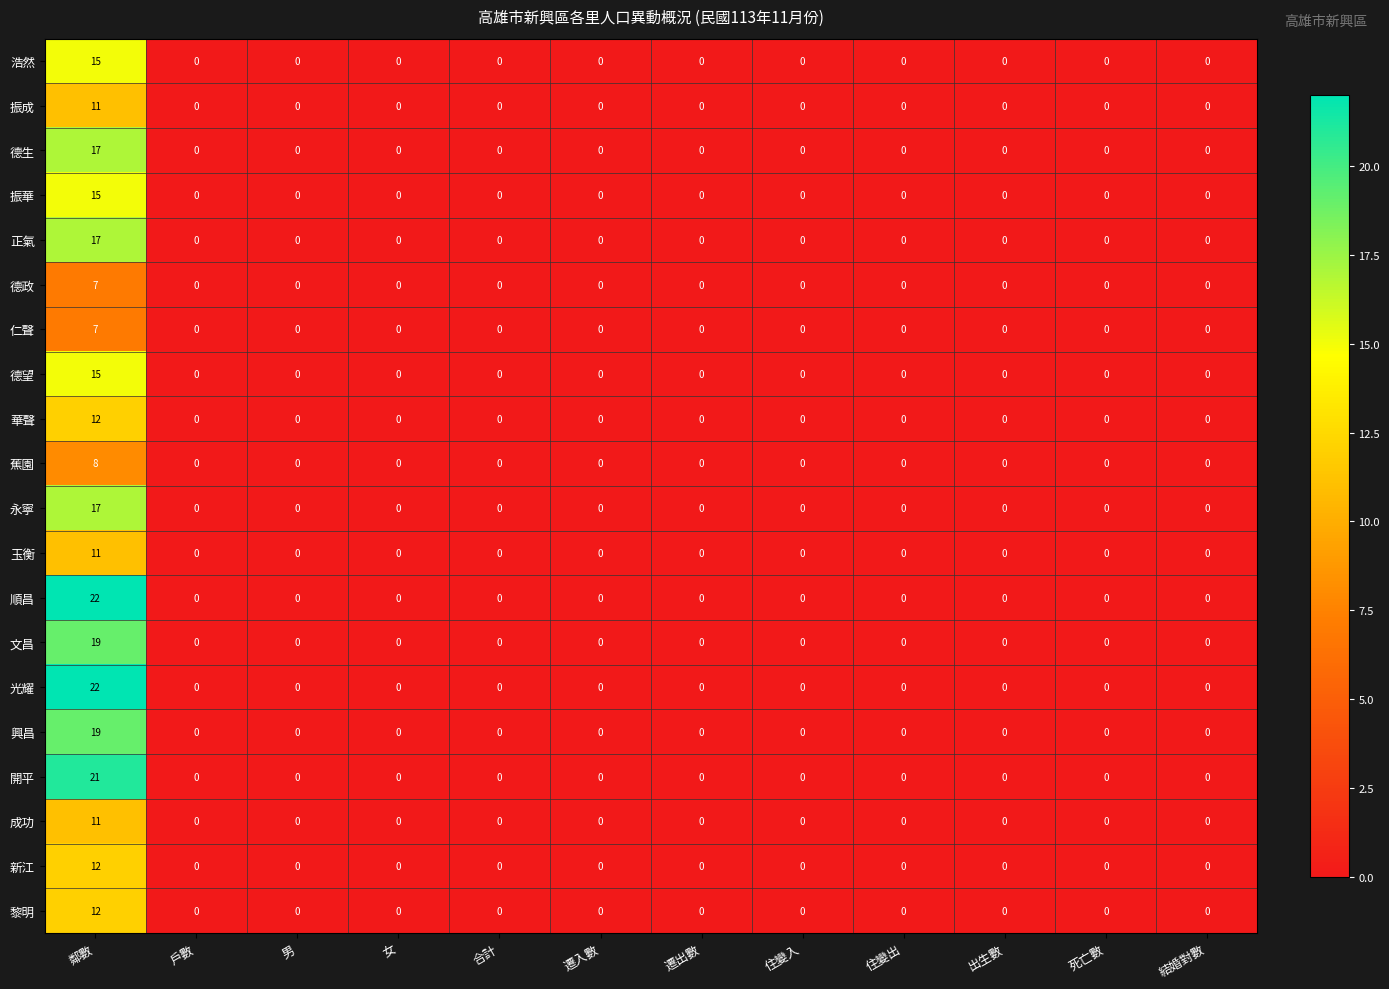

At which category is the sum across all series the highest?

鄰數